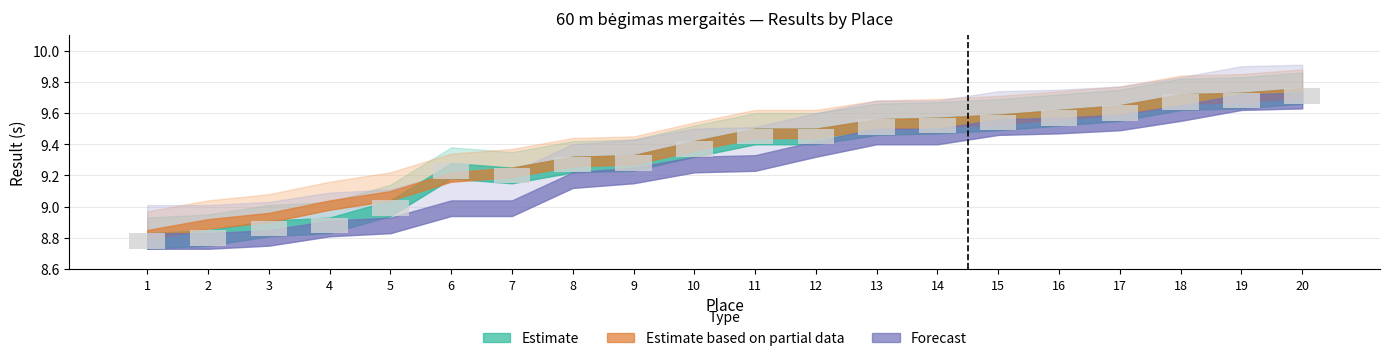

What is the difference between the second highest and second lowest values in the Estimate series?

0.9